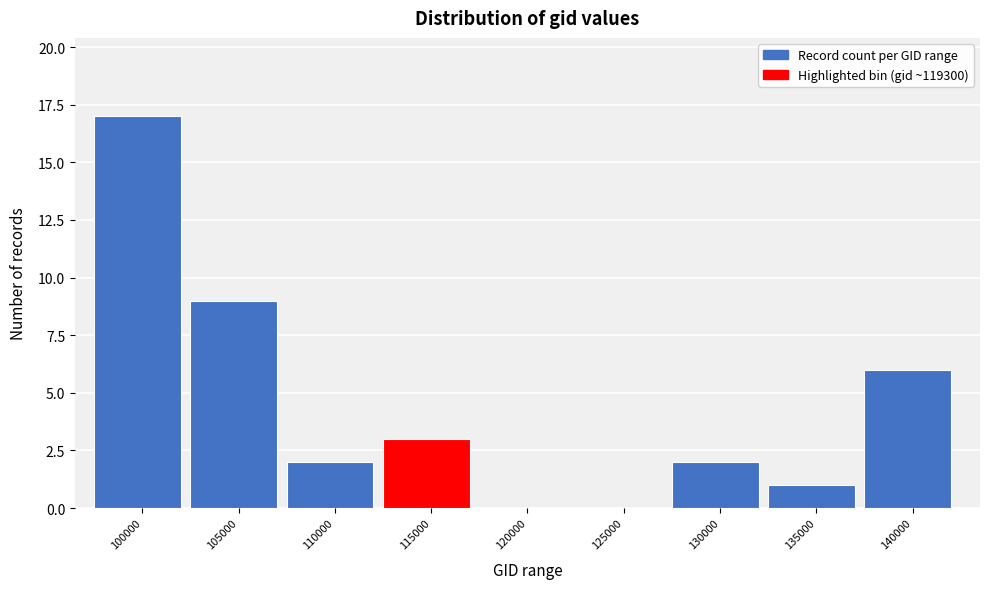

Reading right to left, what are all the values shown in this chart?

140000=6	135000=1	130000=2	125000=0	120000=0	115000=3	110000=2	105000=9	100000=17